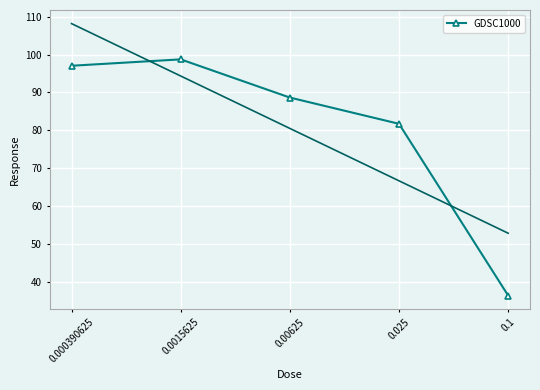

What is the value of the 2nd point from the left?

98.7